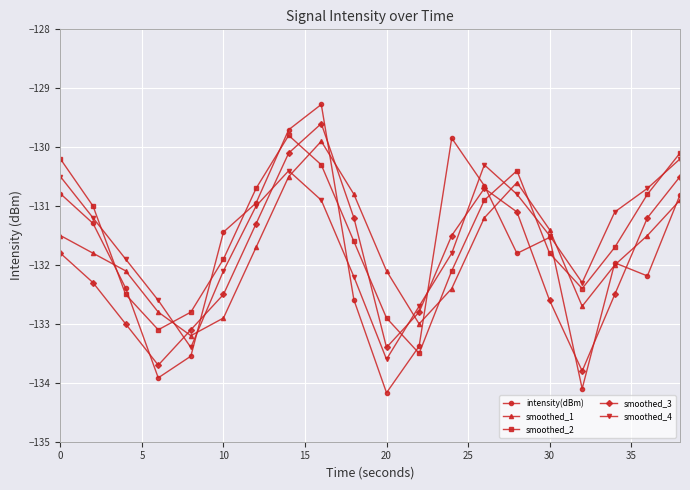

How many interior local valleys does the smoothed_2 series have?

3